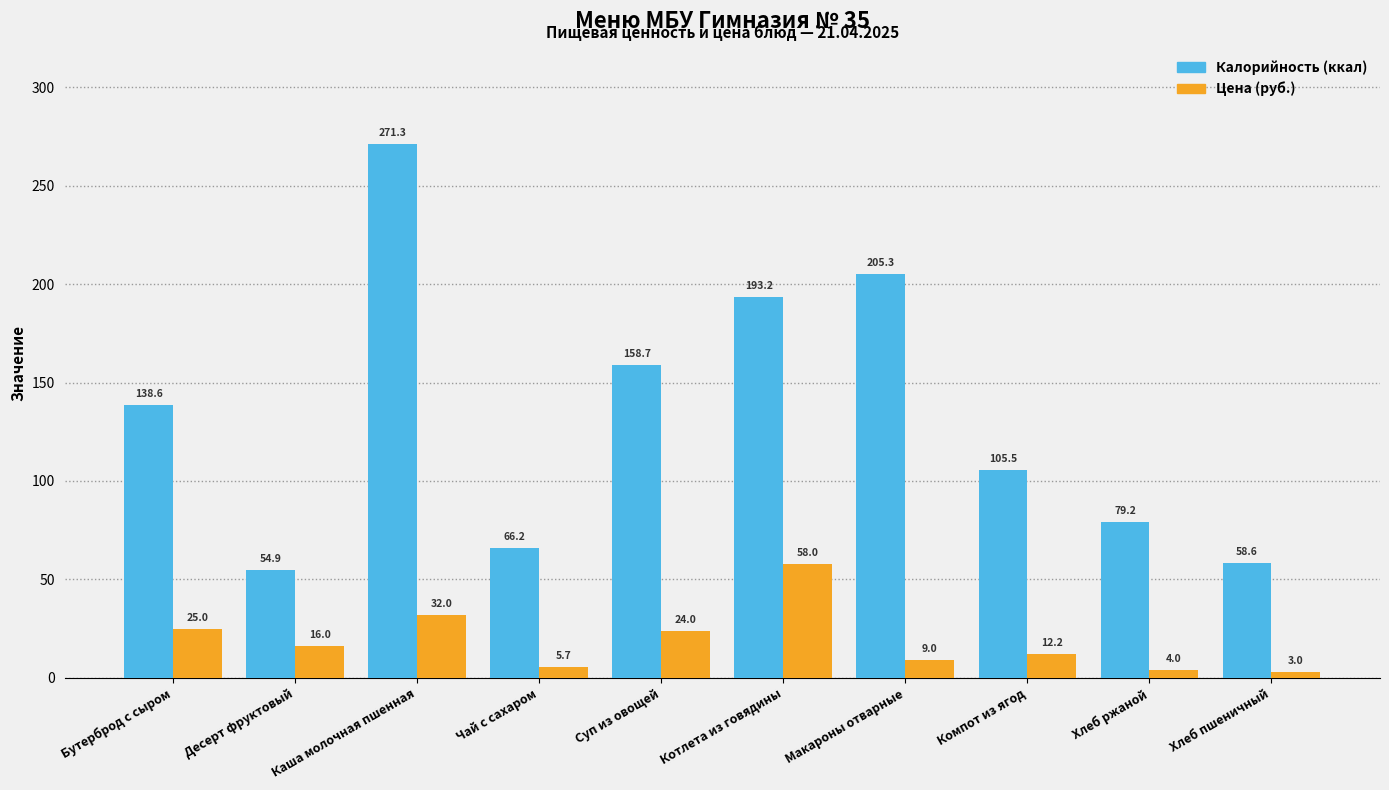

Rank the series by their average value, from lowest to highest.

Цена (руб.), Калорийность (ккал)